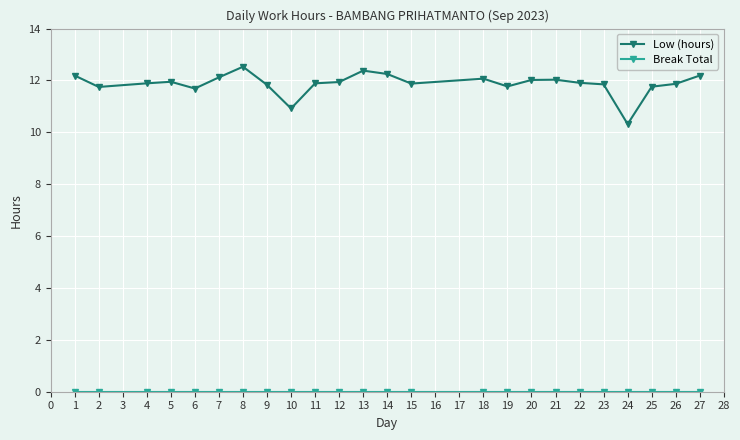

True or false: Low (hours) has more than 2 interior local peaks.

True